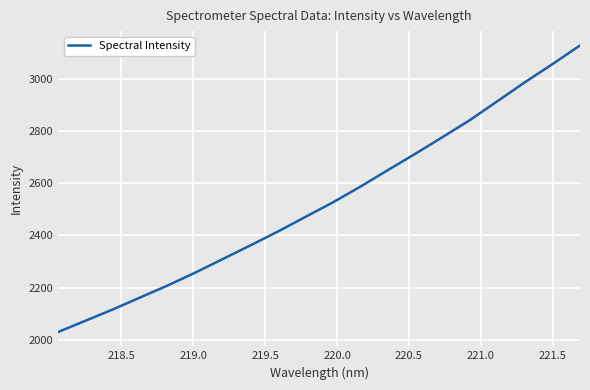

What is the greatest value displayed?

3126.6